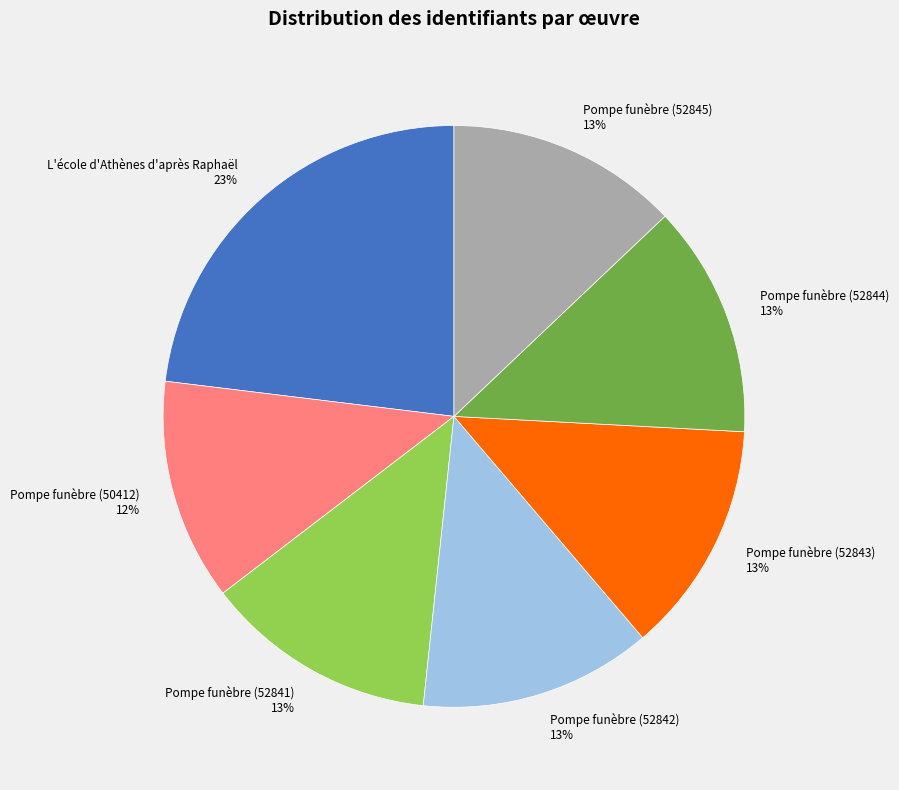

To the nearest percent, what portion does Pompe funèbre (52841) represent?

13%